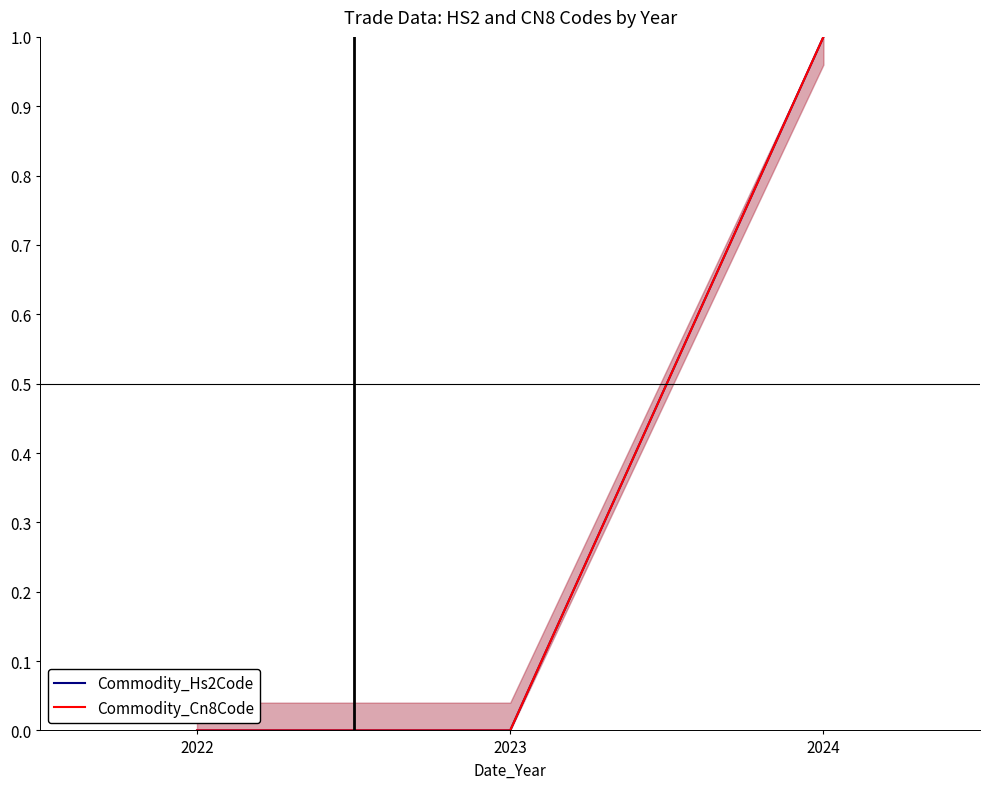

What is the average value of the Commodity_Cn8Code series?

0.3